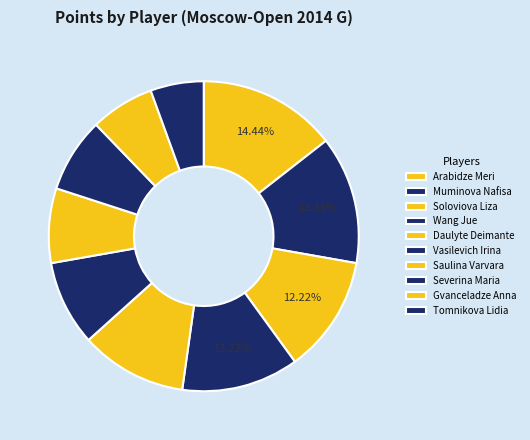

Count the number of slices in the pie.

10